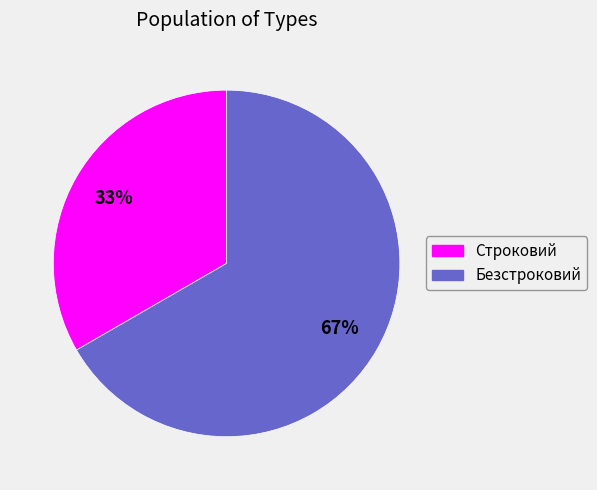

To the nearest percent, what is the combined percentage of Безстроковий and Строковий?

100%